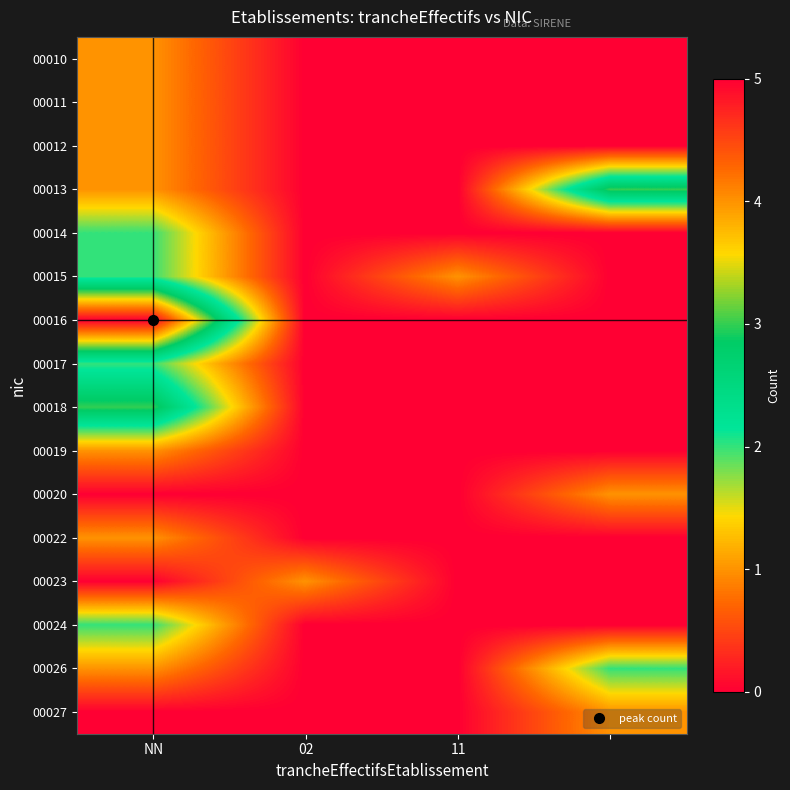

Reading right to left, list all the values displayed in this chart.

00010: 0	0	0	1
00011: 0	0	0	1
00012: 0	0	0	1
00013: 3	0	0	1
00014: 0	0	0	2
00015: 0	1	0	2
00016: 0	0	0	5
00017: 0	0	0	2
00018: 0	0	0	3
00019: 0	0	0	1
00020: 1	0	0	0
00022: 0	0	0	1
00023: 0	0	1	0
00024: 0	0	0	2
00026: 2	0	0	1
00027: 1	0	0	0